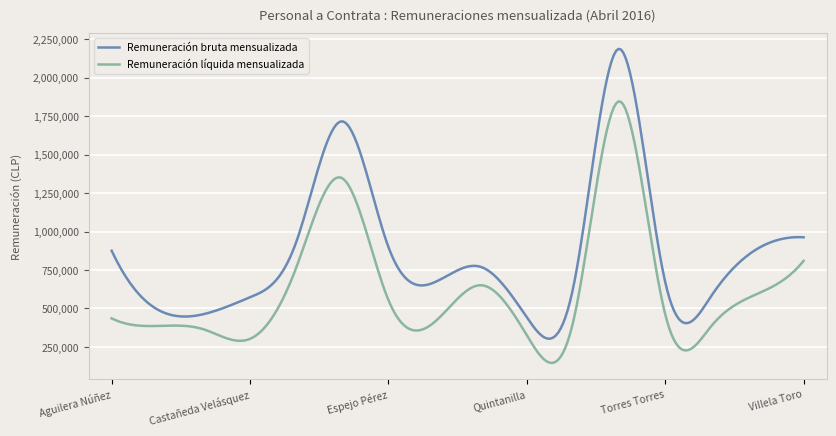

Which series has the largest total across all categories?

Remuneración bruta mensualizada